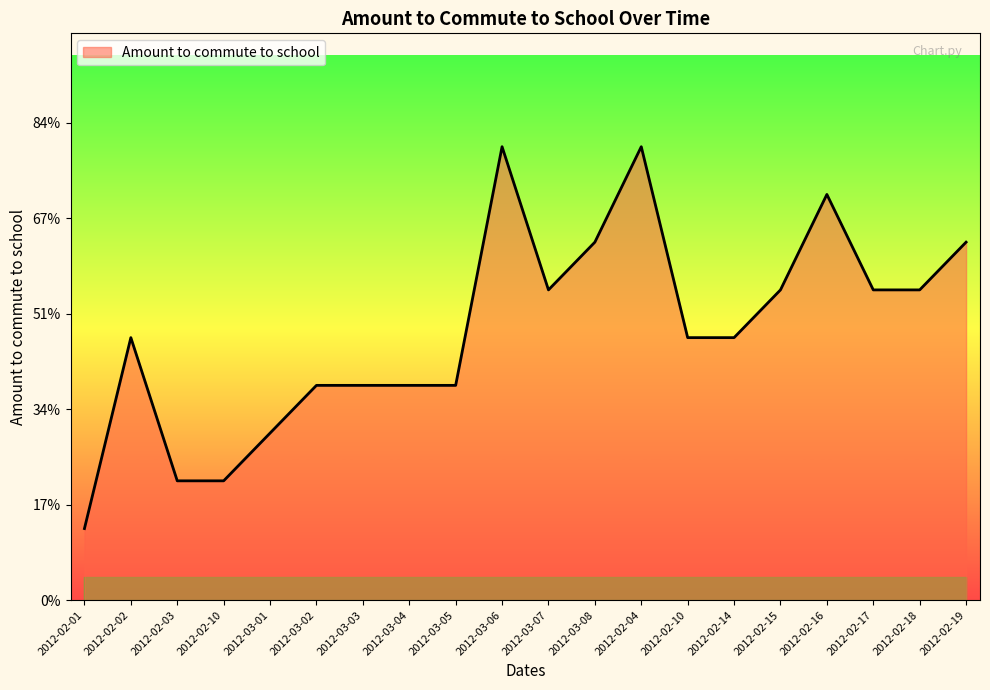

Does the chart have visible grid lines?

No